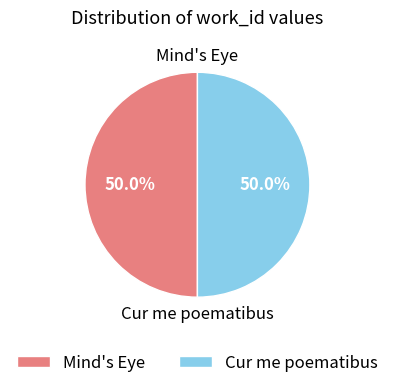

What percentage is NOT represented by Mind's Eye?

50.0%